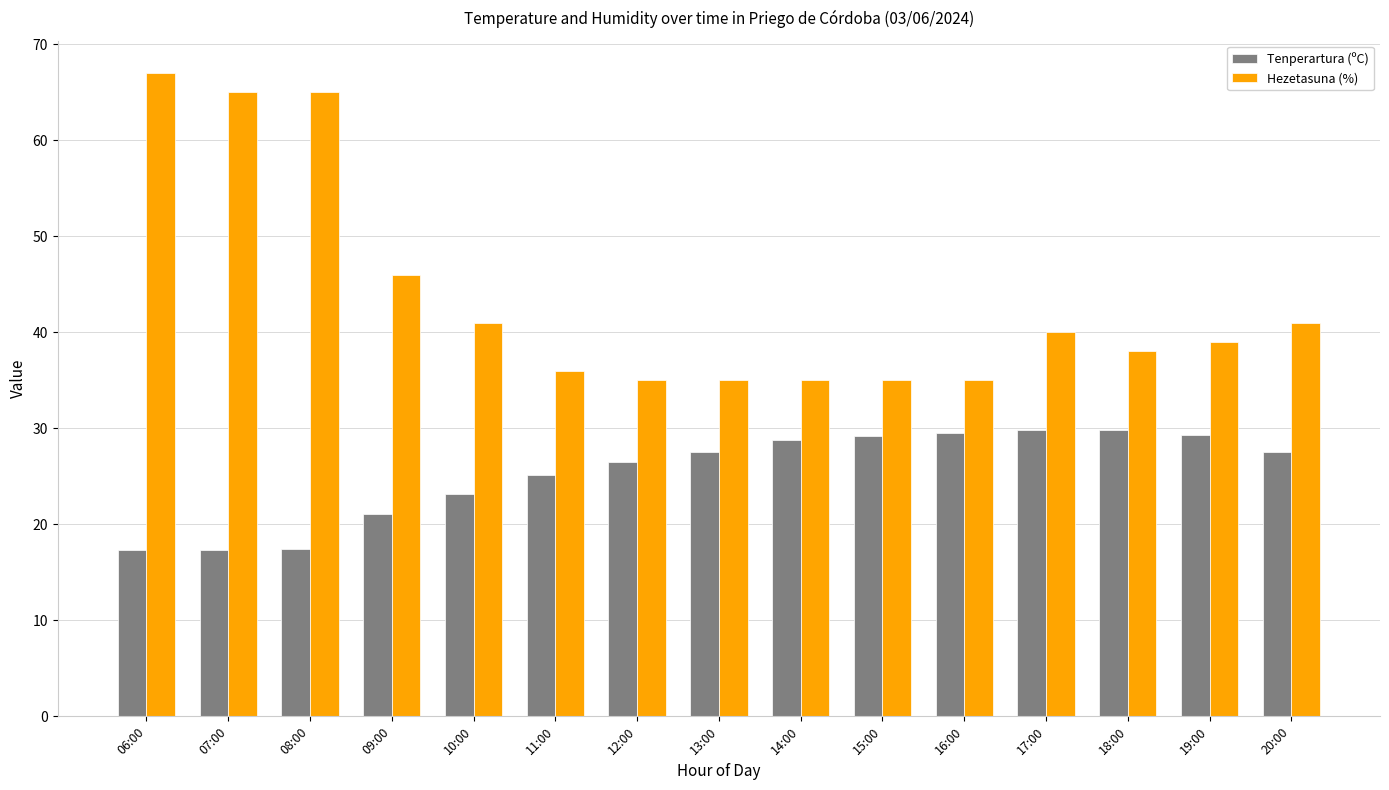

Rank the series by their maximum value, from lowest to highest.

Tenperartura (ºC), Hezetasuna (%)